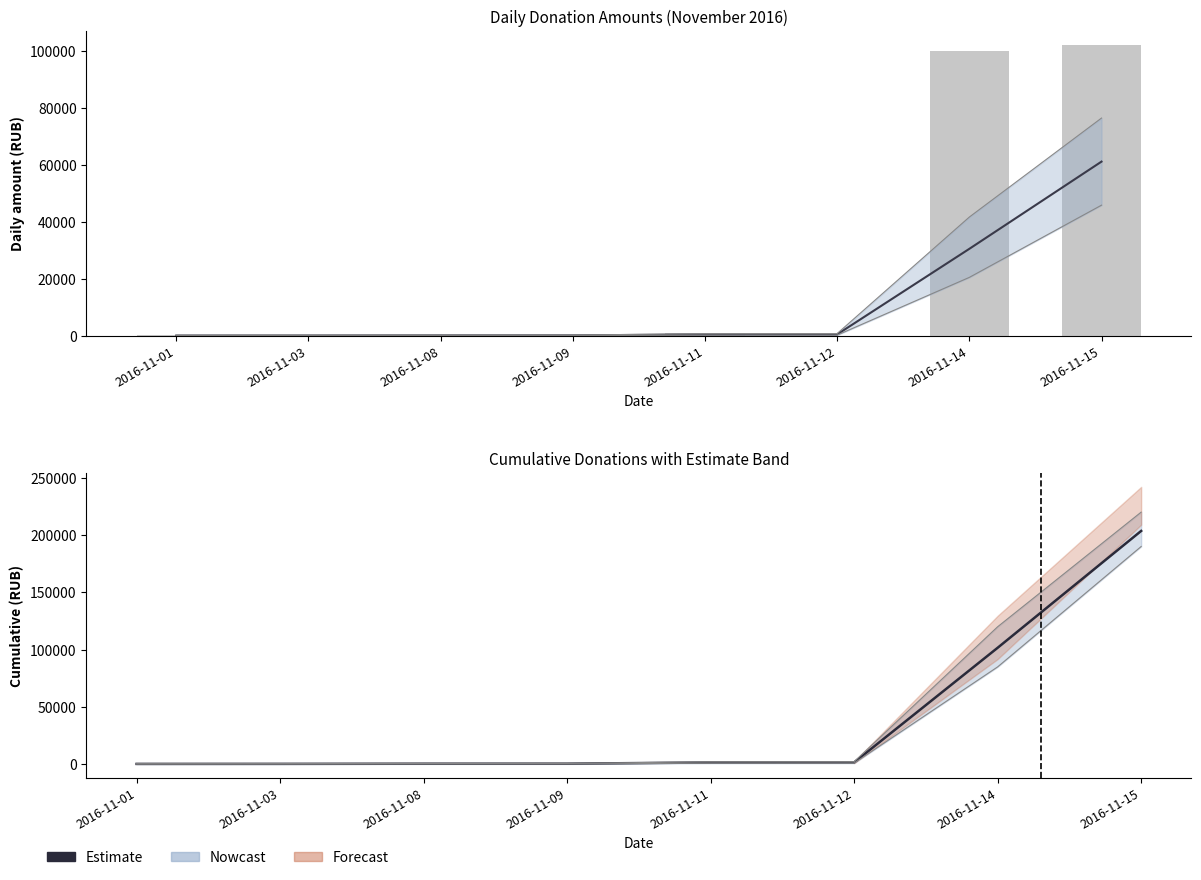

What is the value of the Daily donations bar at the 1st from the left?

358.2